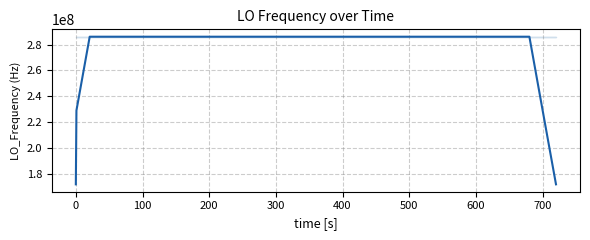

What is the minimum value shown in the chart?

171628199.1